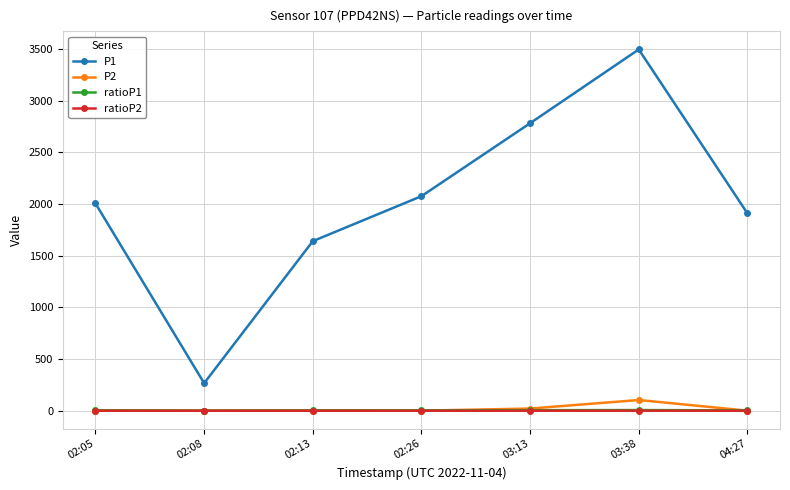

Does the chart have visible grid lines?

Yes